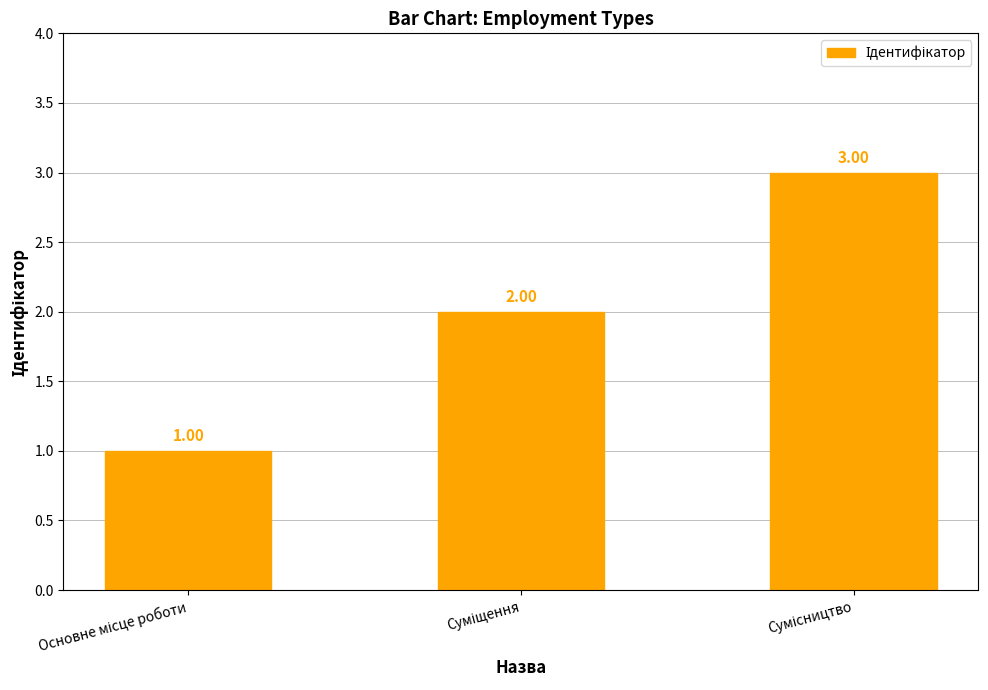

What is the sum of all values?

6